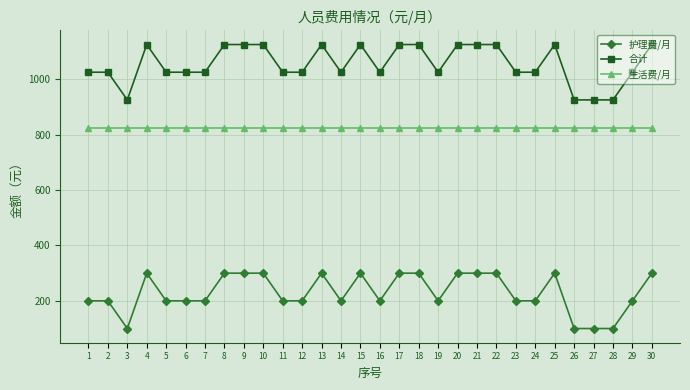

True or false: 护理费/月 and 合计 cross at least once.

False